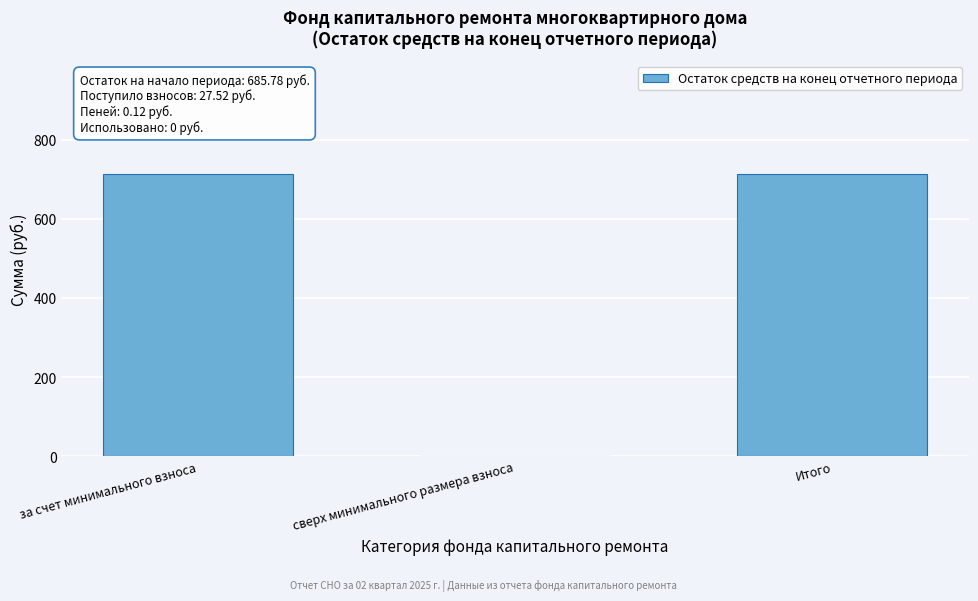

Reading left to right, list all the values displayed in this chart.

за счет минимального взноса=713.4	сверх минимального размера взноса=0.0	Итого=713.4